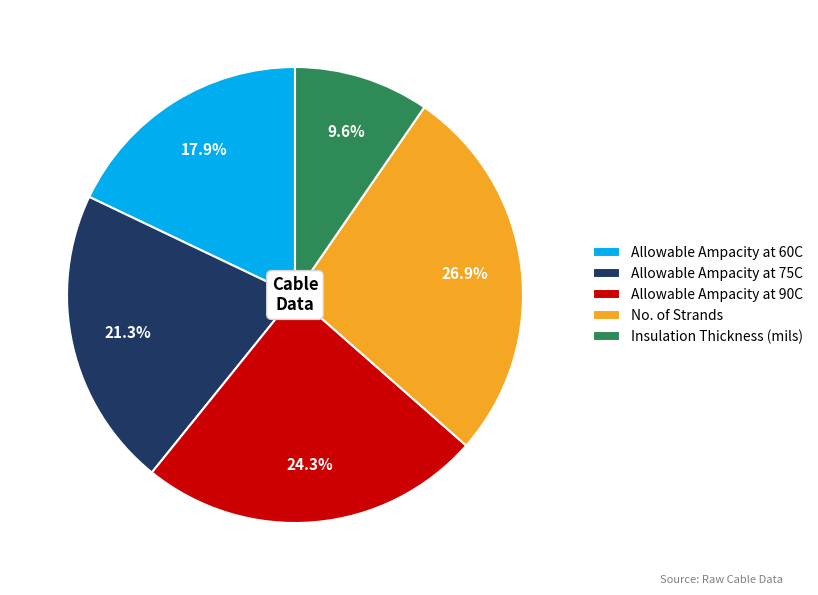

How many slices are in this pie chart?

5